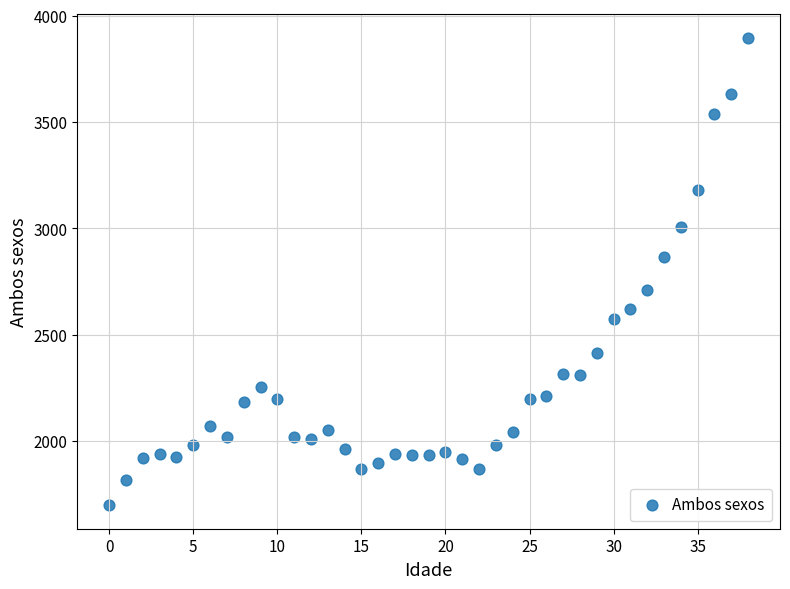

What is the range of Y values (max minus min)?

2199